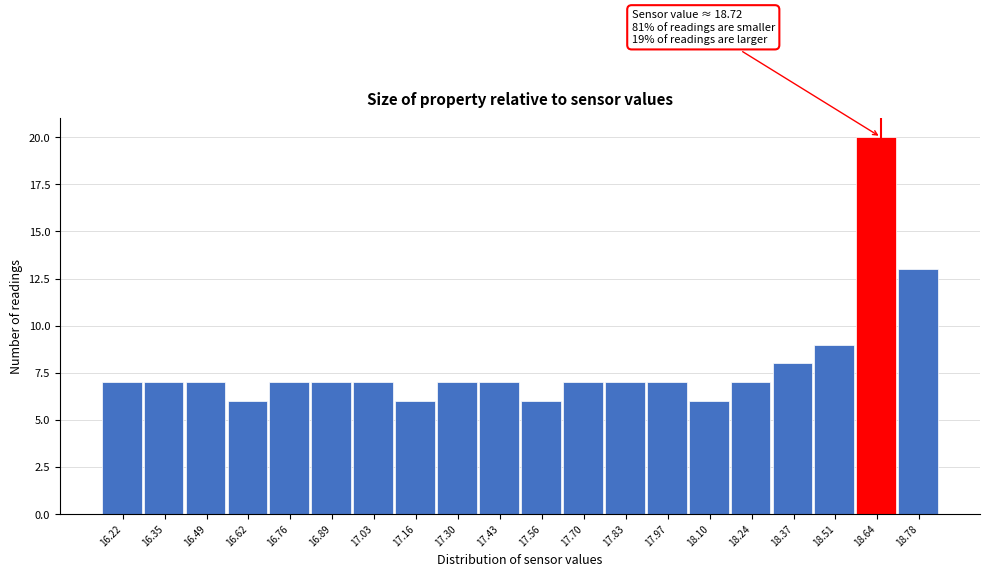

Reading left to right, transcribe all the data shown in this chart.

7	7	7	6	7	7	7	6	7	7	6	7	7	7	6	7	8	9	20	13